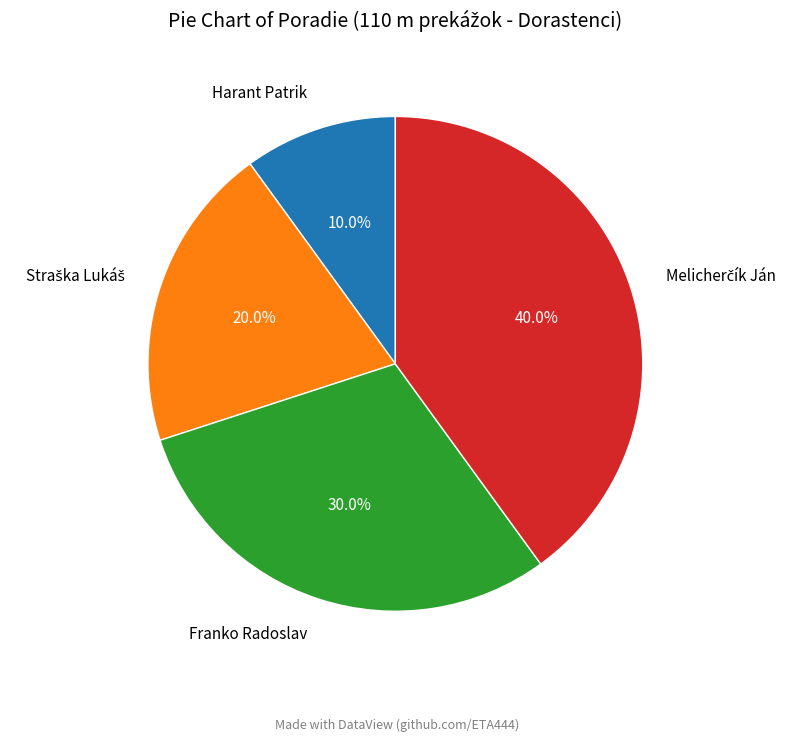

Do Harant Patrik and Franko Radoslav together represent more than half of the pie?

No